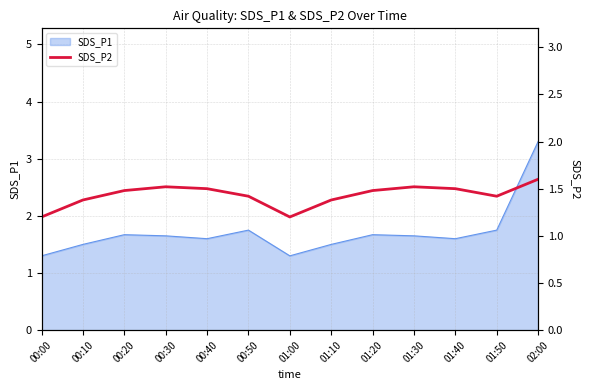

What is the lowest value of the SDS_P1 series?

1.3